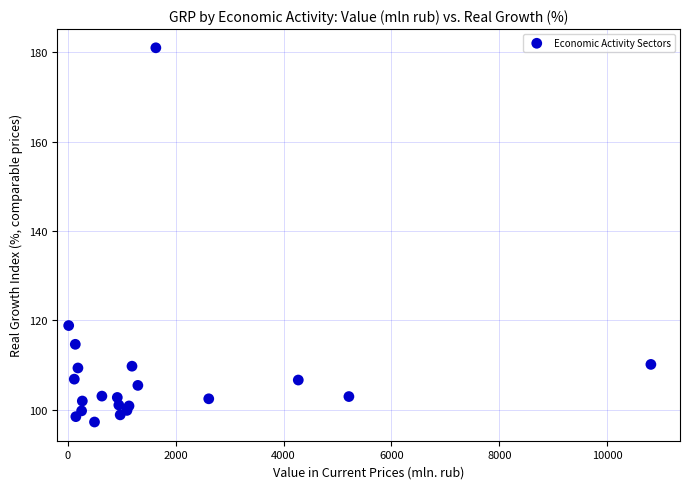

What is the range of X values (max minus min)?

10795.2